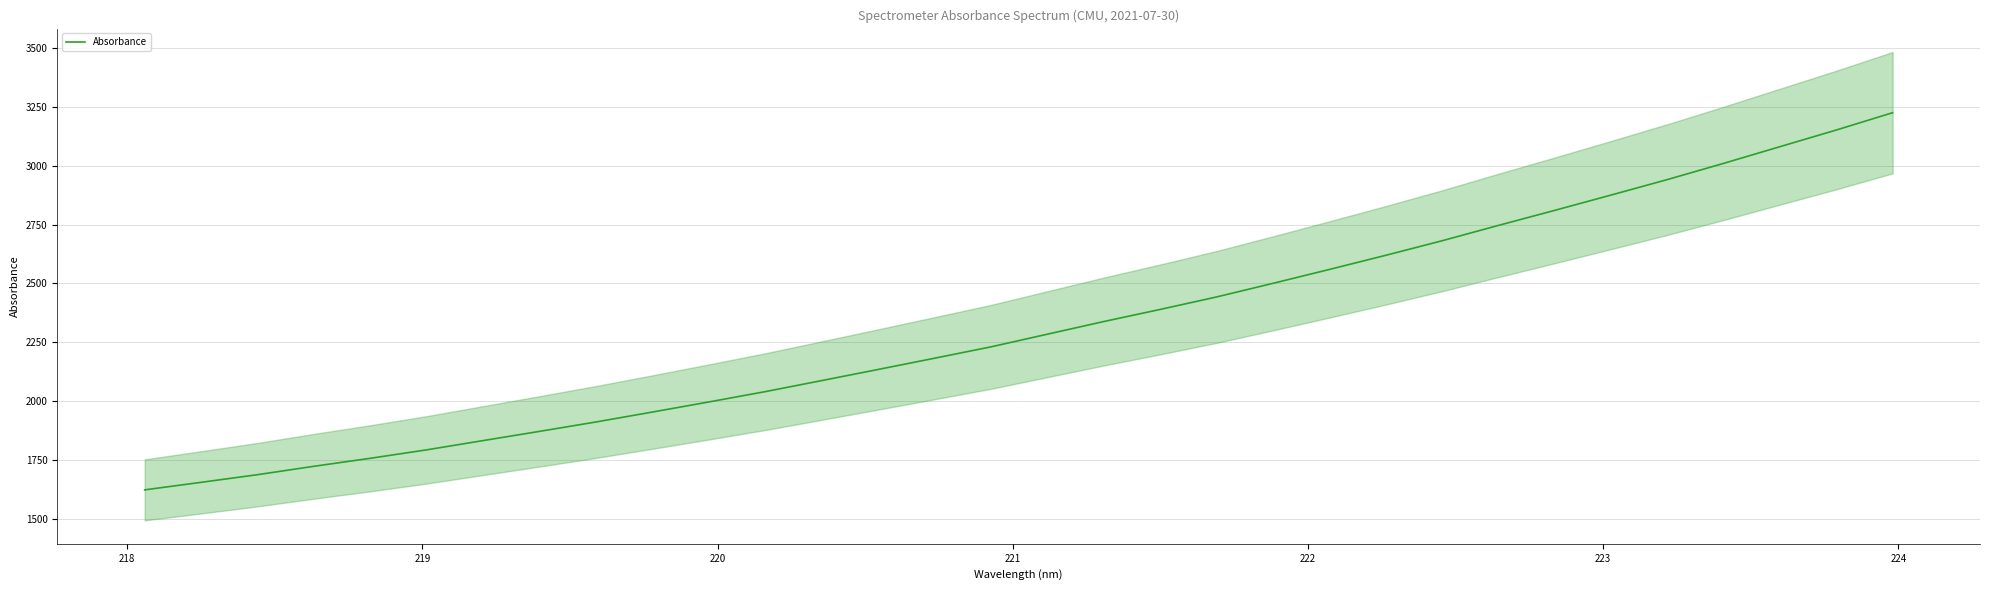

What is the minimum value for Absorbance?

1622.2